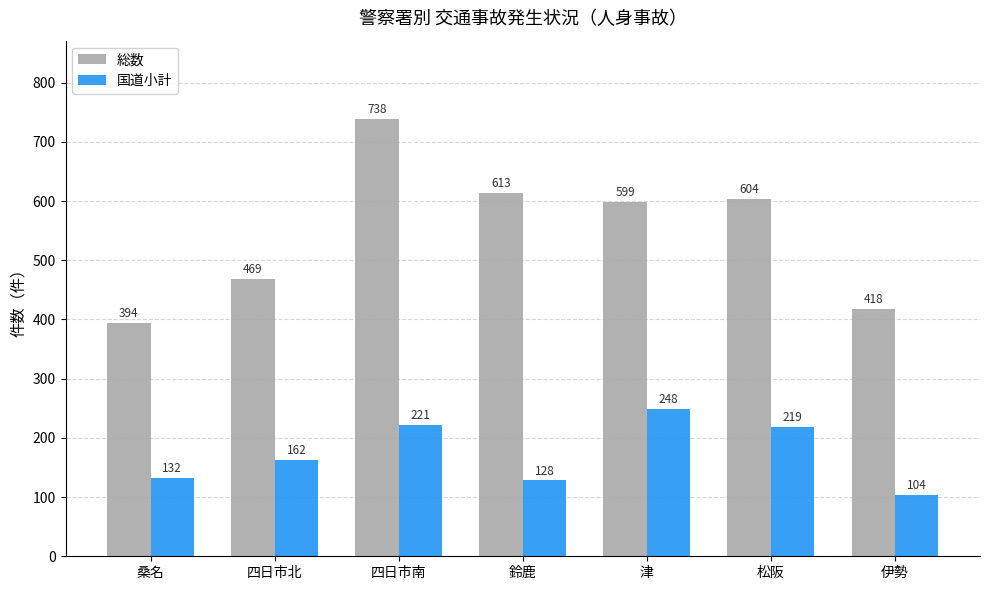

Reading left to right, list all the values displayed in this chart.

総数: 桑名=394	四日市北=469	四日市南=738	鈴鹿=613	津=599	松阪=604	伊勢=418
国道小計: 桑名=132	四日市北=162	四日市南=221	鈴鹿=128	津=248	松阪=219	伊勢=104